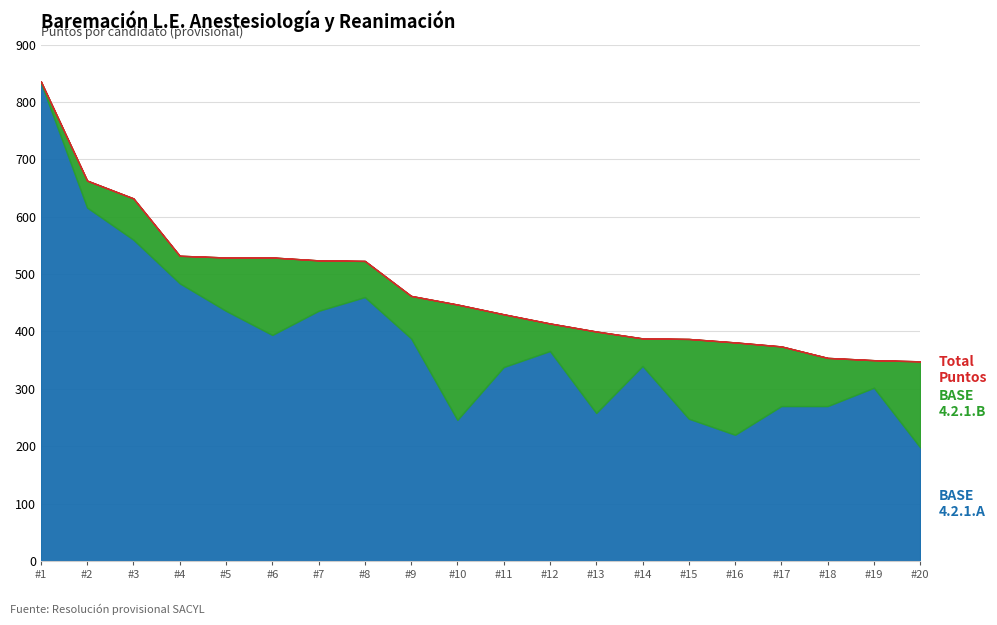

Between 9 and 15, which series saw the biggest shift?

BASE 4.2.1.A